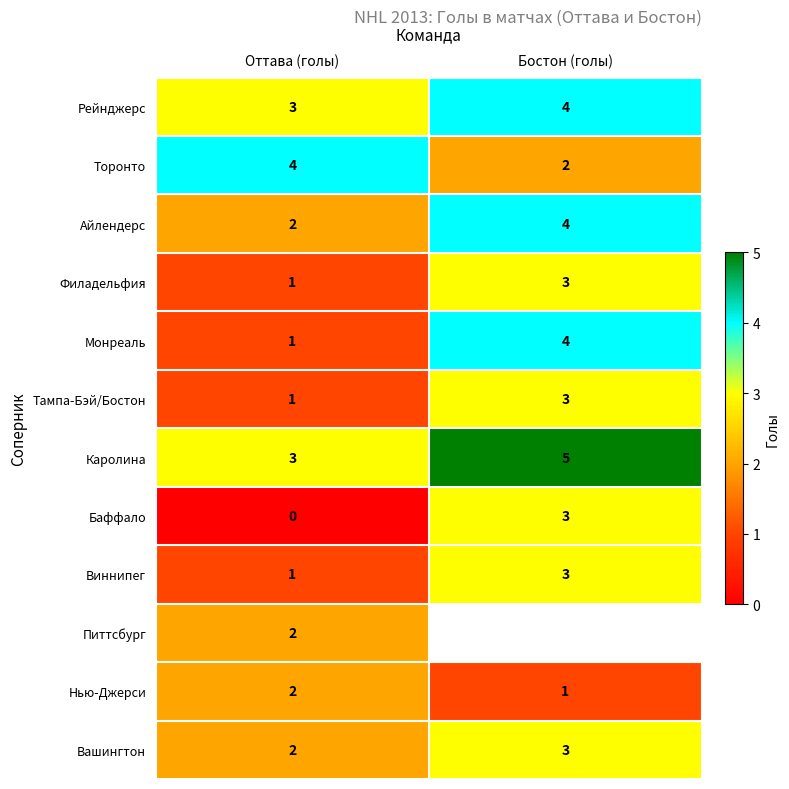

List the labels in order of Баффало value, smallest first.

Оттава (голы), Бостон (голы)